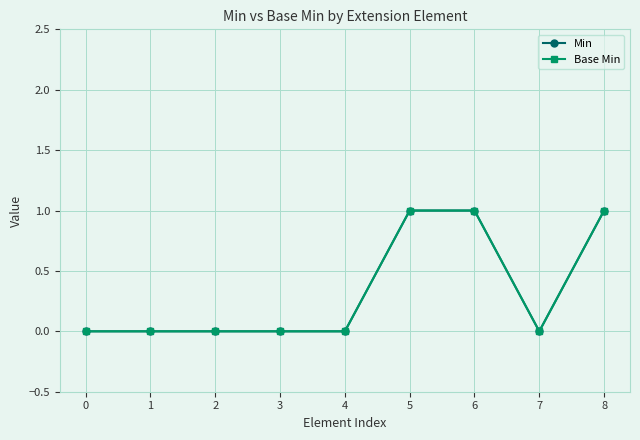

True or false: Base Min and Min intersect in this chart.

False